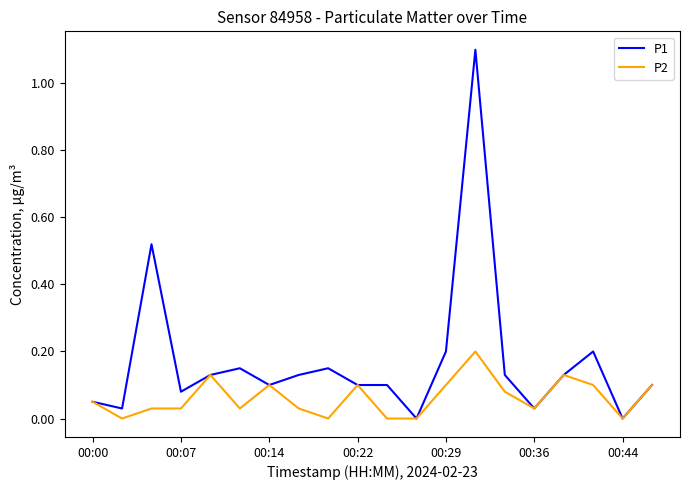

Rank the series by their maximum value, from highest to lowest.

P1, P2